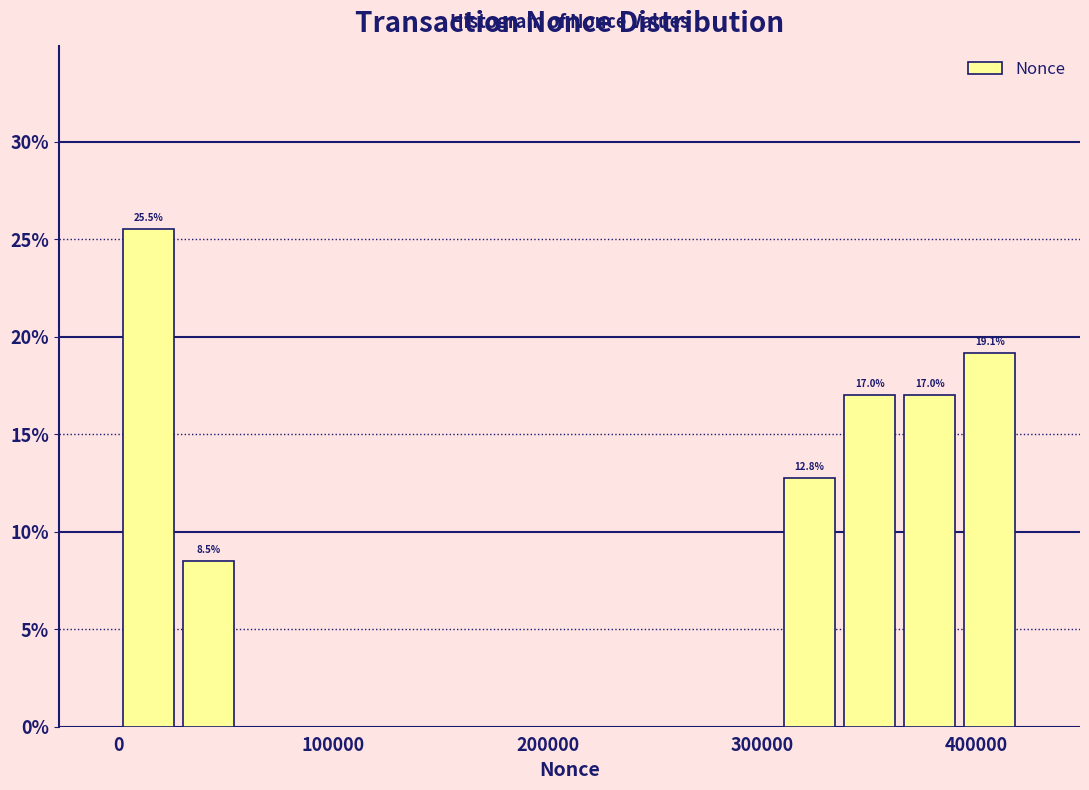

Read against the x-axis, roughly where is the centre of the tallest bar?

10000